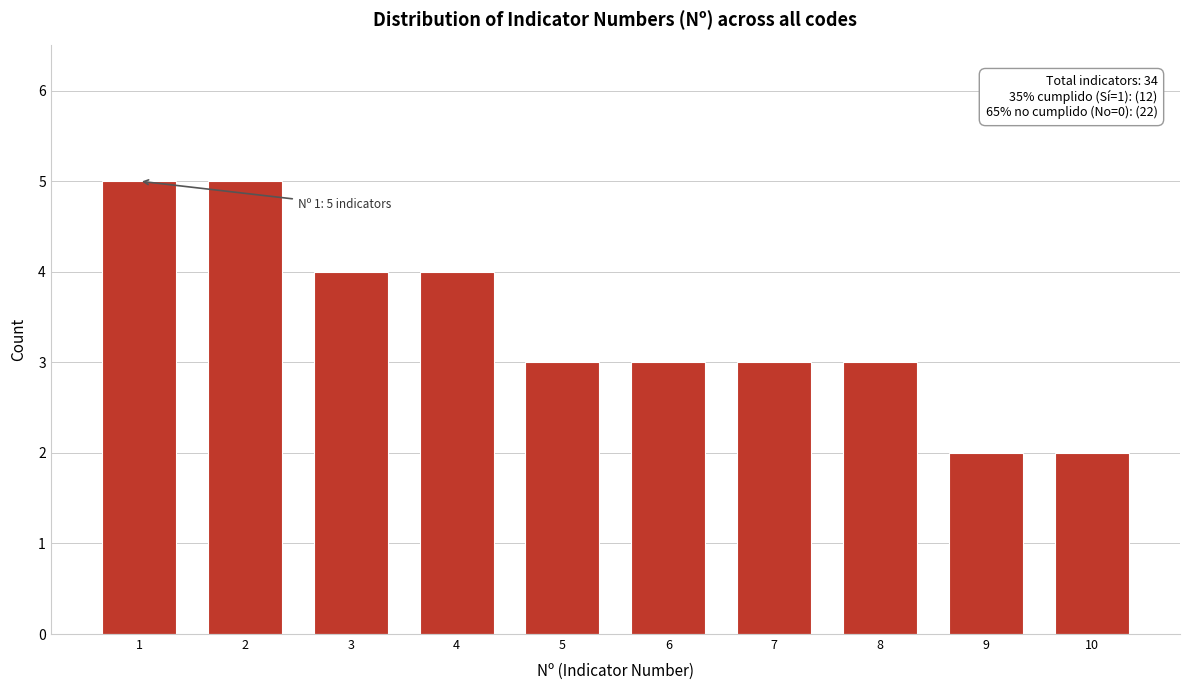

Reading left to right, list all the values displayed in this chart.

1=5	2=5	3=4	4=4	5=3	6=3	7=3	8=3	9=2	10=2